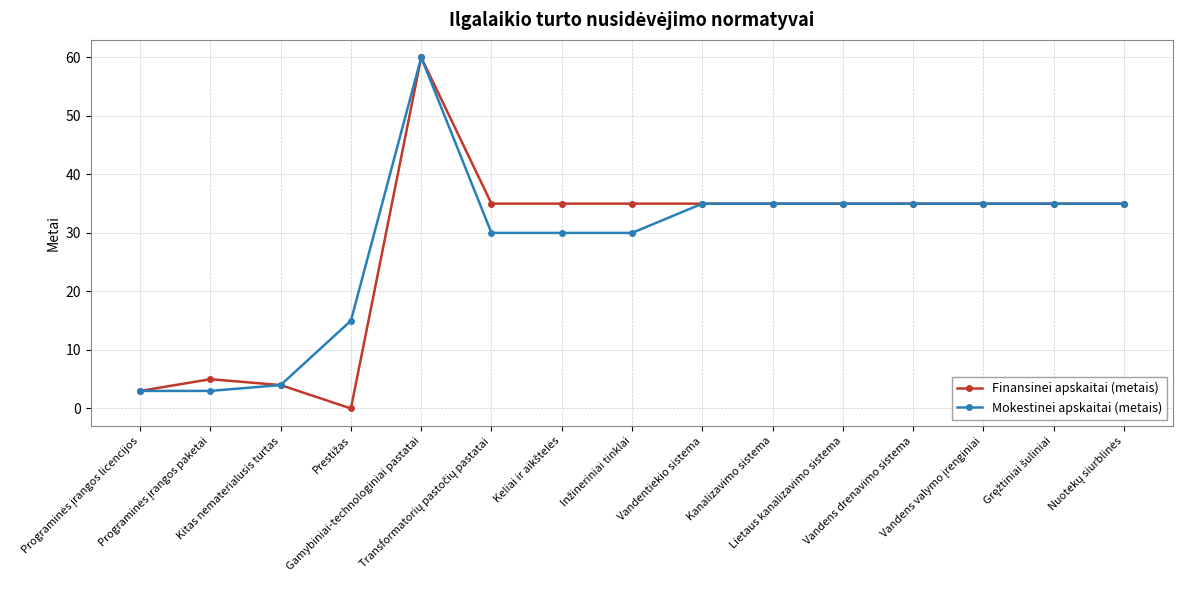

True or false: Mokestinei apskaitai (metais) has more than 0 interior local peaks.

True